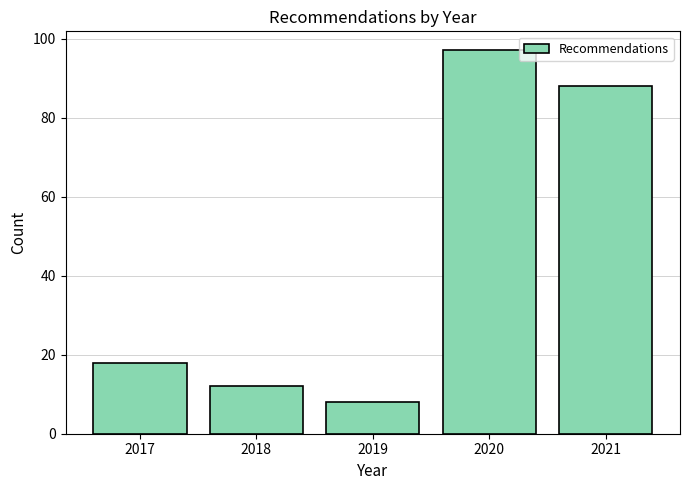

Reading right to left, list all the values displayed in this chart.

88	97	8	12	18